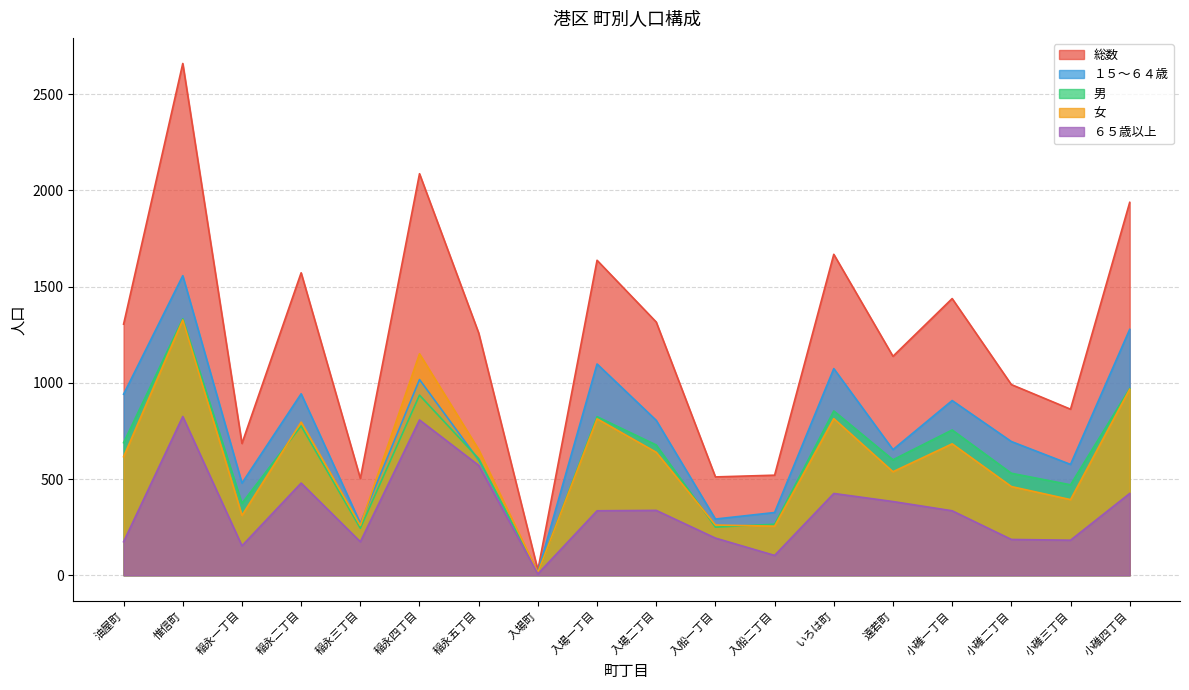

Reading left to right, what are all the values shown in this chart?

総数: 油屋町=1305	惟信町=2660	稲永一丁目=685	稲永二丁目=1572	稲永三丁目=503	稲永四丁目=2087	稲永五丁目=1259	入場町=27	入場一丁目=1637	入場二丁目=1316	入船一丁目=511	入船二丁目=520	いろは町=1668	遠若町=1138	小碓一丁目=1438	小碓二丁目=991	小碓三丁目=863	小碓四丁目=1938
１５～６４歳: 油屋町=941	惟信町=1557	稲永一丁目=479	稲永二丁目=943	稲永三丁目=270	稲永四丁目=1017	稲永五丁目=598	入場町=16	入場一丁目=1098	入場二丁目=805	入船一丁目=292	入船二丁目=326	いろは町=1074	遠若町=653	小碓一丁目=908	小碓二丁目=695	小碓三丁目=576	小碓四丁目=1278
男: 油屋町=689	惟信町=1333	稲永一丁目=374	稲永二丁目=776	稲永三丁目=244	稲永四丁目=936	稲永五丁目=606	入場町=13	入場一丁目=824	入場二丁目=677	入船一丁目=250	入船二丁目=265	いろは町=854	遠若町=600	小碓一丁目=755	小碓二丁目=530	小碓三丁目=470	小碓四丁目=971
女: 油屋町=616	惟信町=1327	稲永一丁目=311	稲永二丁目=796	稲永三丁目=259	稲永四丁目=1151	稲永五丁目=653	入場町=14	入場一丁目=813	入場二丁目=639	入船一丁目=261	入船二丁目=255	いろは町=814	遠若町=538	小碓一丁目=683	小碓二丁目=461	小碓三丁目=393	小碓四丁目=967
６５歳以上: 油屋町=174	惟信町=825	稲永一丁目=153	稲永二丁目=479	稲永三丁目=174	稲永四丁目=807	稲永五丁目=571	入場町=7	入場一丁目=335	入場二丁目=337	入船一丁目=193	入船二丁目=103	いろは町=425	遠若町=383	小碓一丁目=335	小碓二丁目=186	小碓三丁目=182	小碓四丁目=425